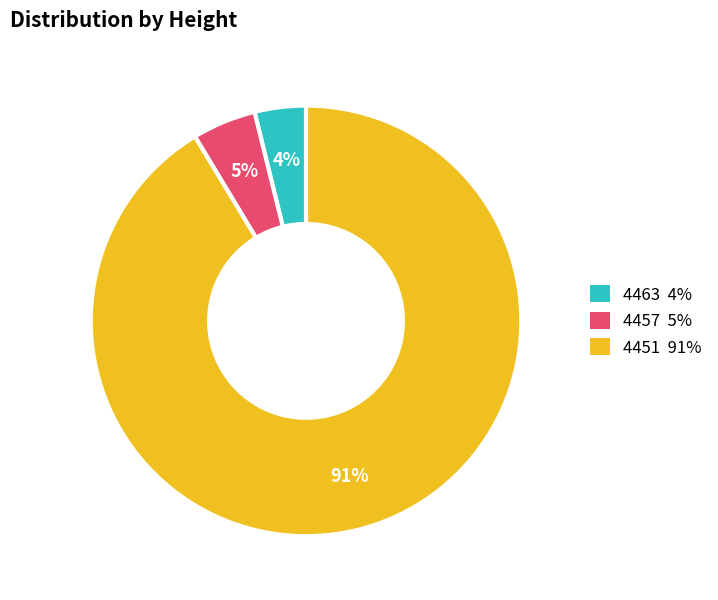

To the nearest percent, what is the combined percentage of 4457 and 4463?

9%